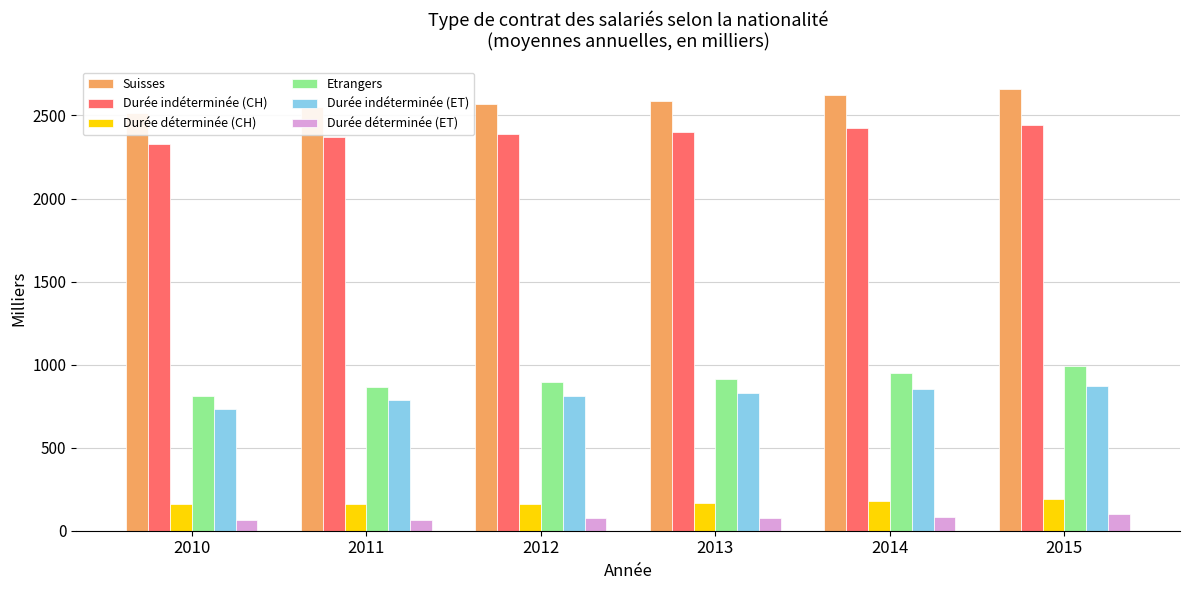

The Etrangers series shows 1424.2 at 2010. True or false?

False